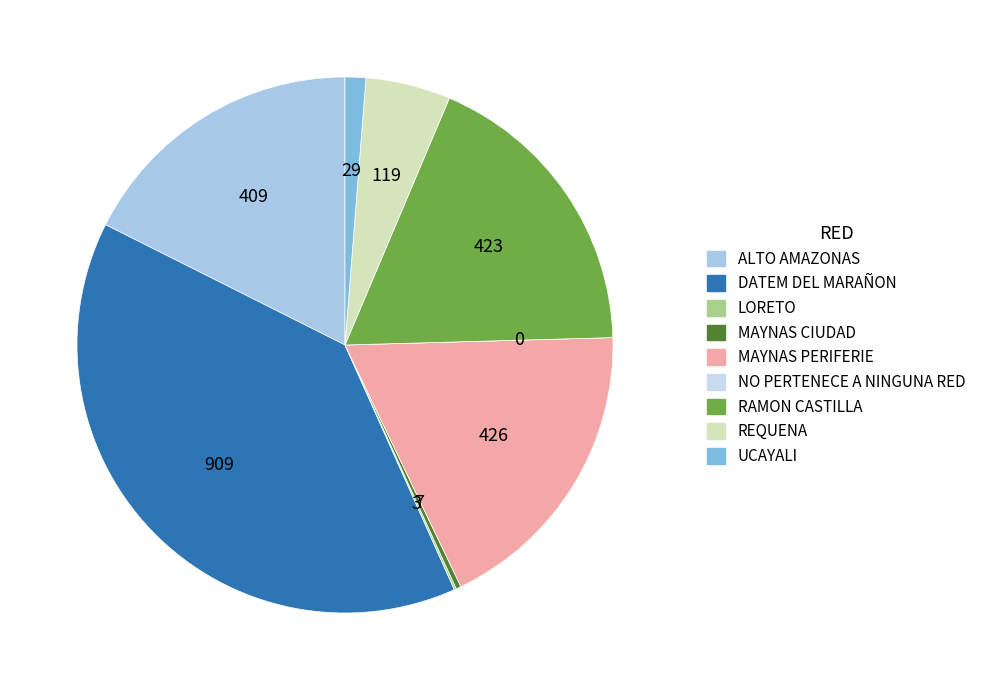

How many slices are in this pie chart?

9